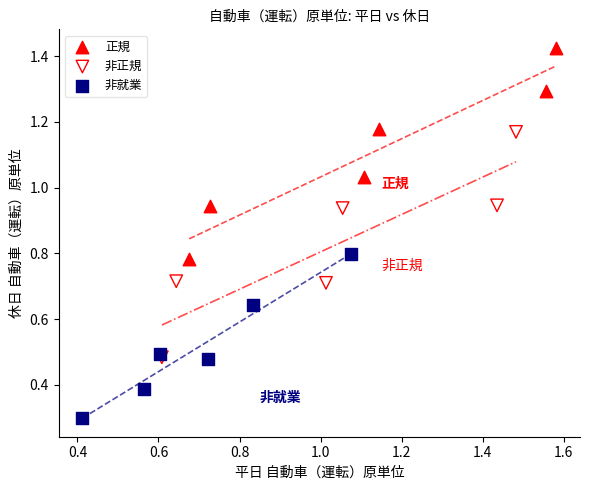

What are all the series names shown in the legend?

正規, 非正規, 非就業